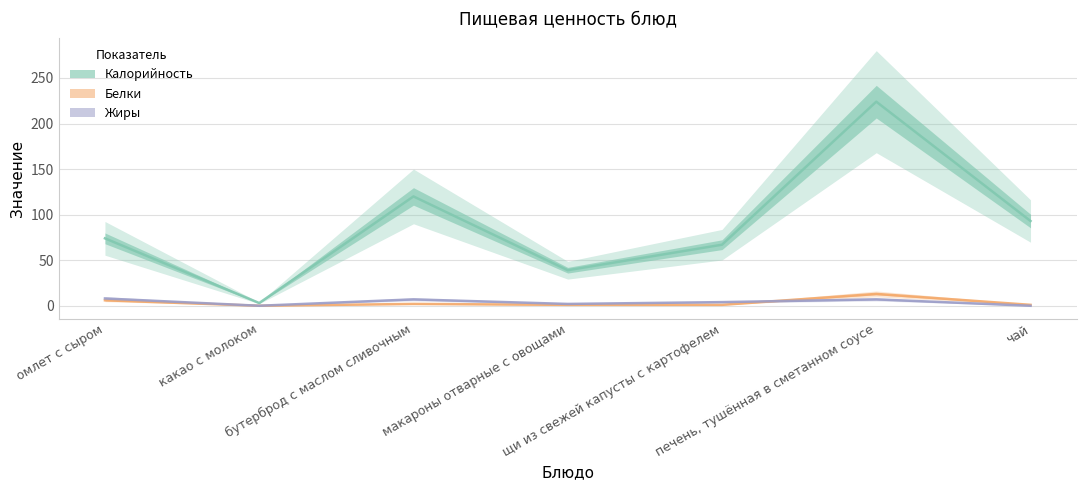

True or false: Жиры has a value of -5 at чай.

False